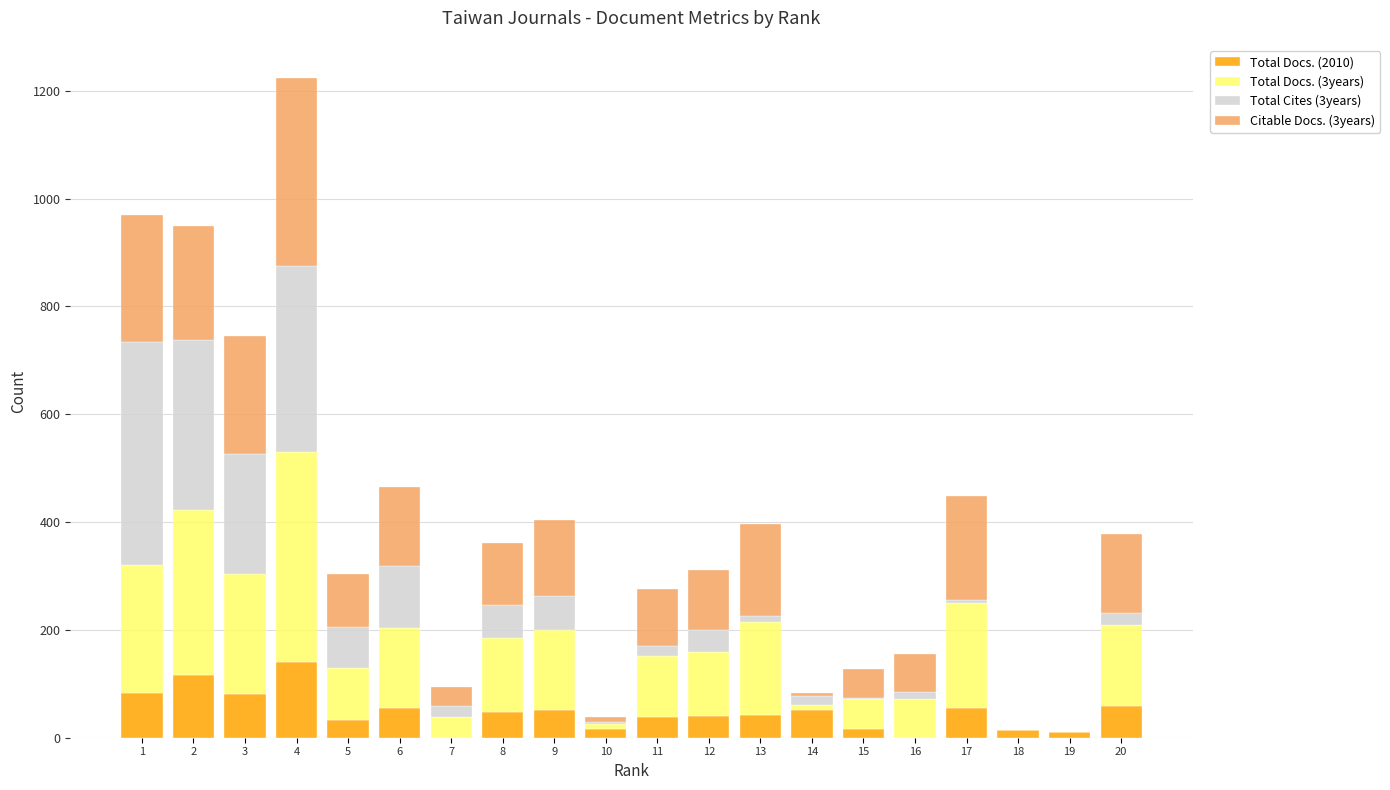

At which category is the sum across all series the highest?

4